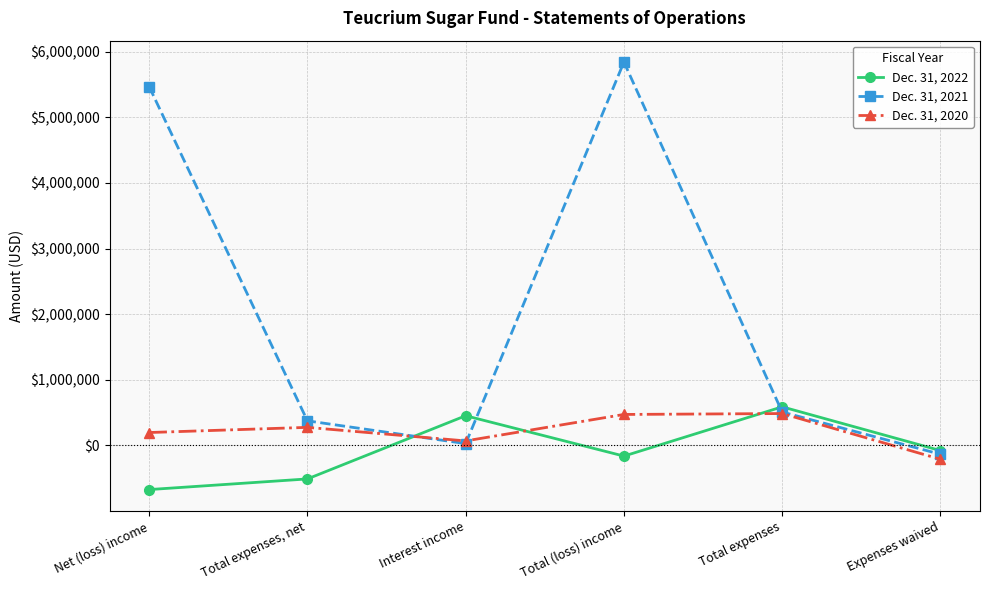

Rank the categories by Dec. 31, 2022 value from highest to lowest.

Total expenses, Interest income, Expenses waived, Total (loss) income, Total expenses, net, Net (loss) income